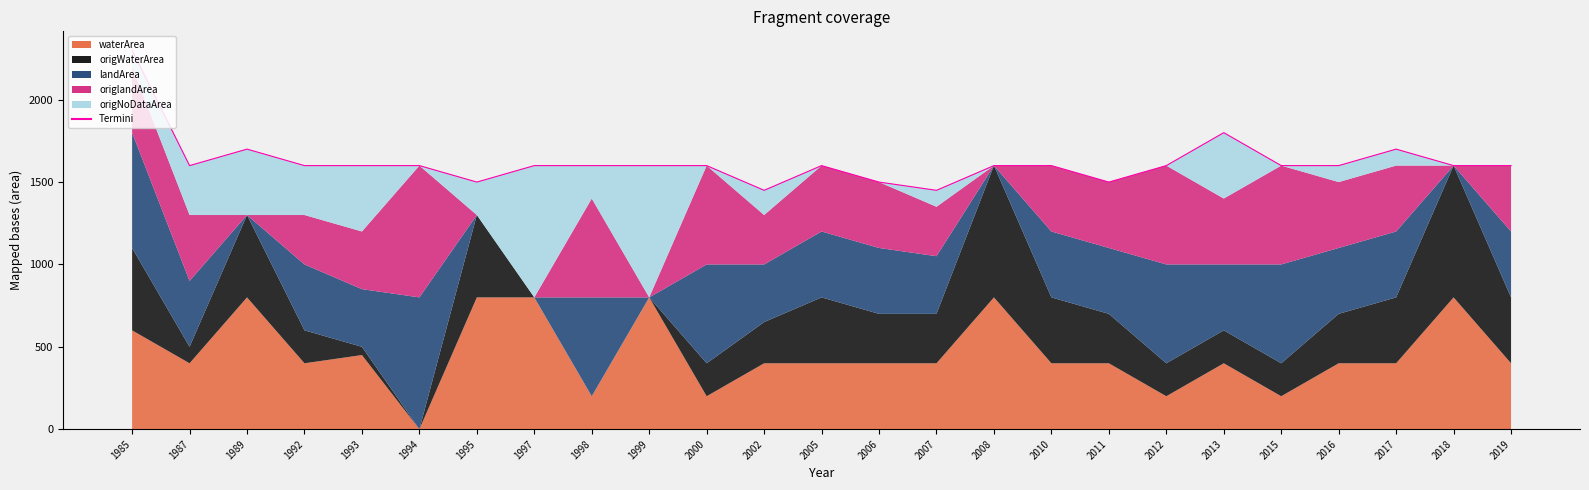

True or false: the data shows 1500 at 2006.

True